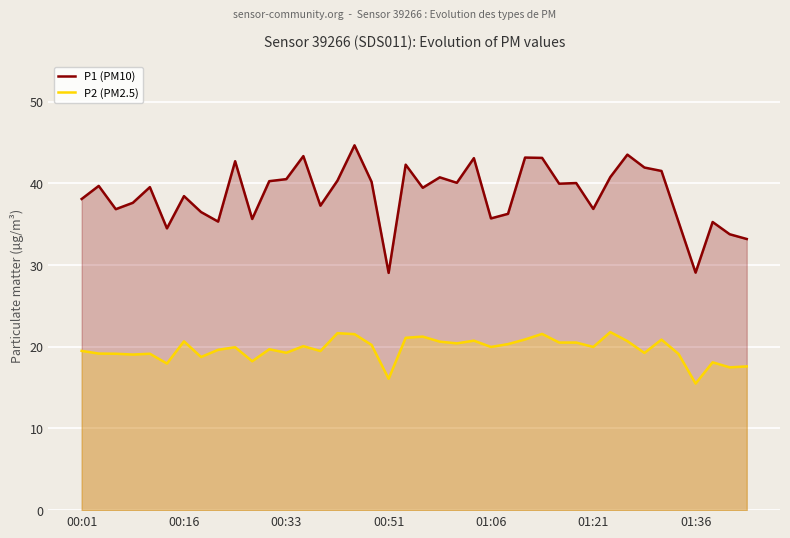

What is the total value across all series at 29?

60.6